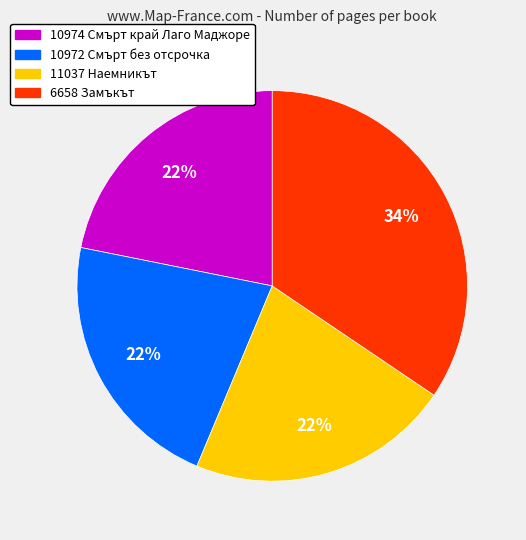

Which slice is the largest?

6658 Замъкът